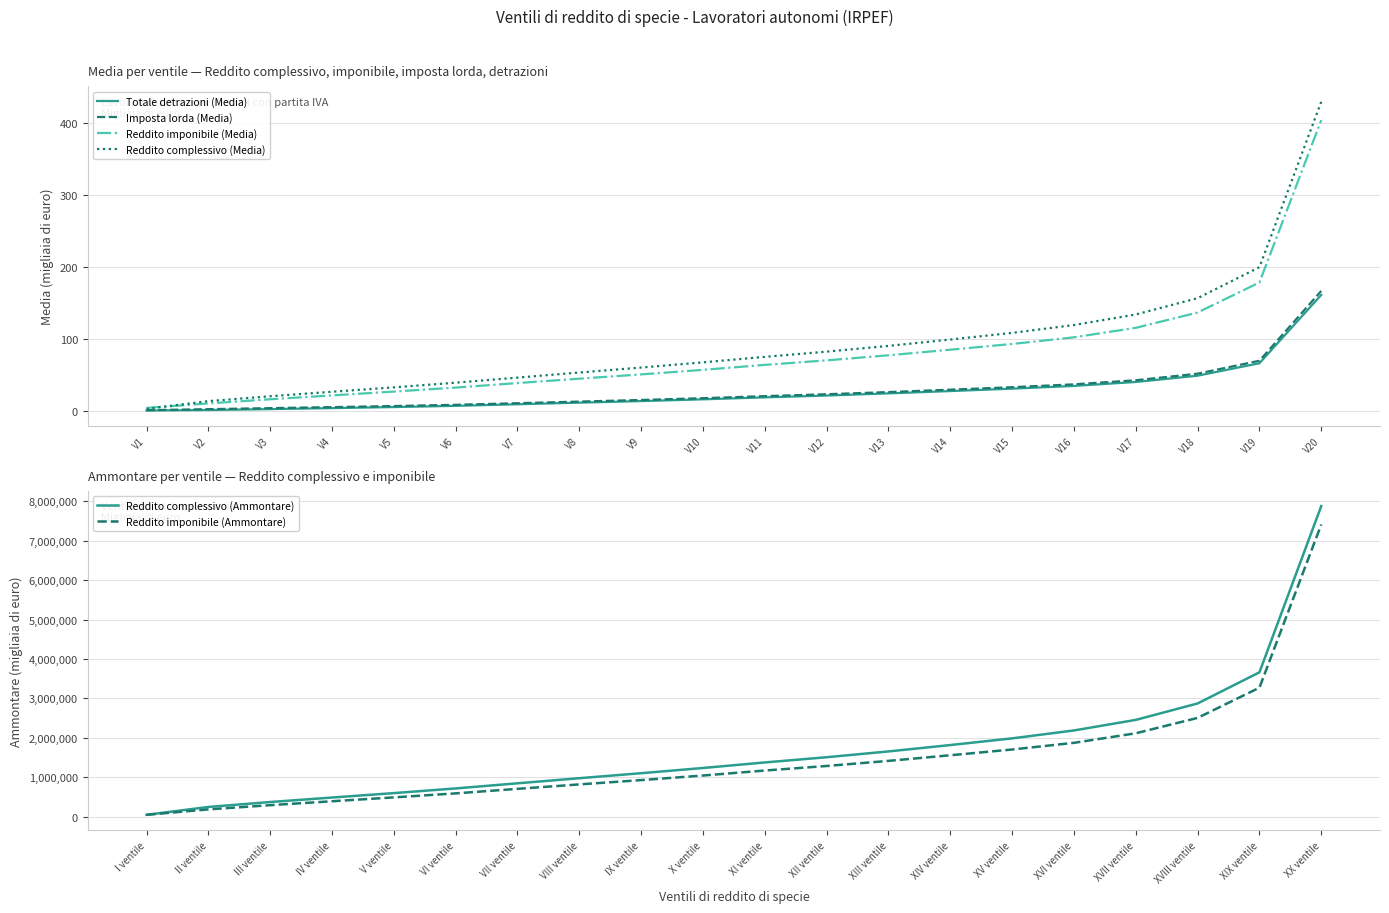

At which label does Reddito imponibile (Ammontare) reach its peak?

XX ventile